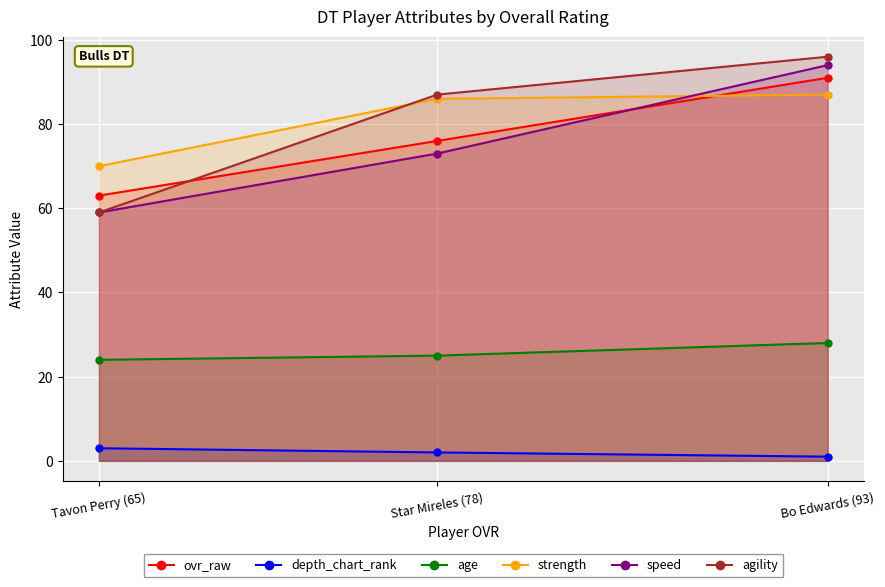

Which series has the largest total across all categories?

strength